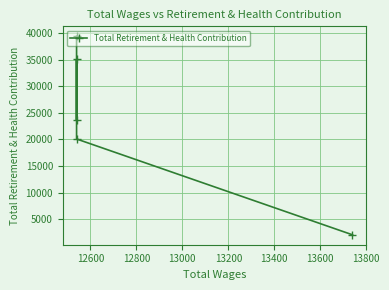

What is the average value?

24060